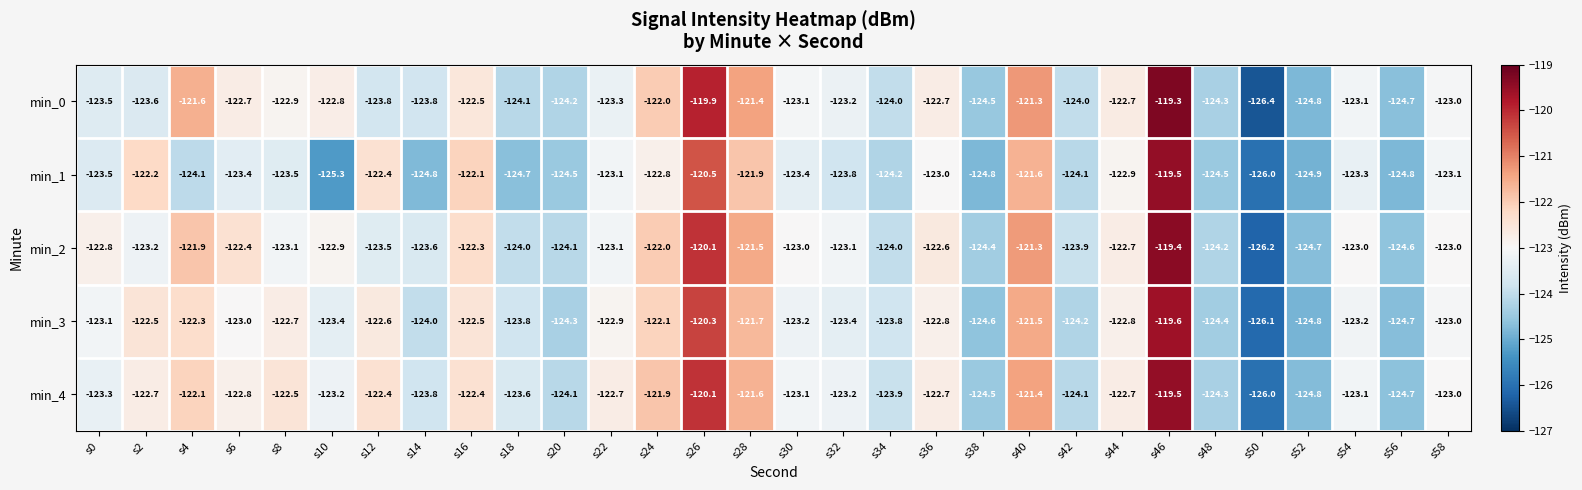

Between s26 and s58, which series saw the biggest shift?

min_0